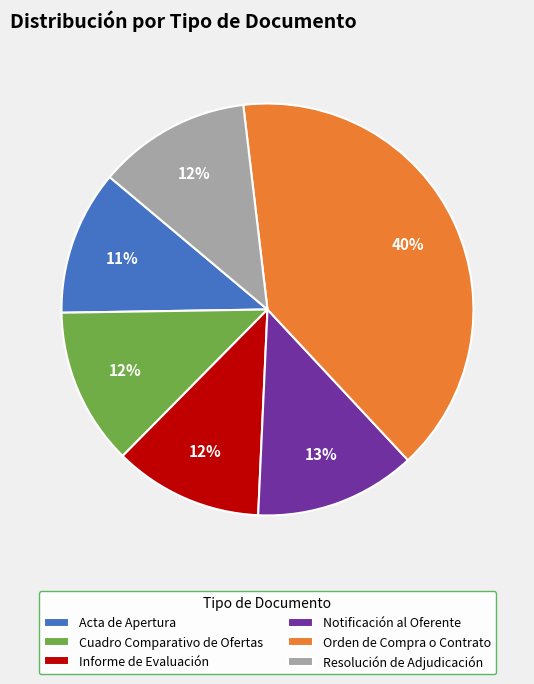

True or false: Orden de Compra o Contrato accounts for 40% of the total.

True